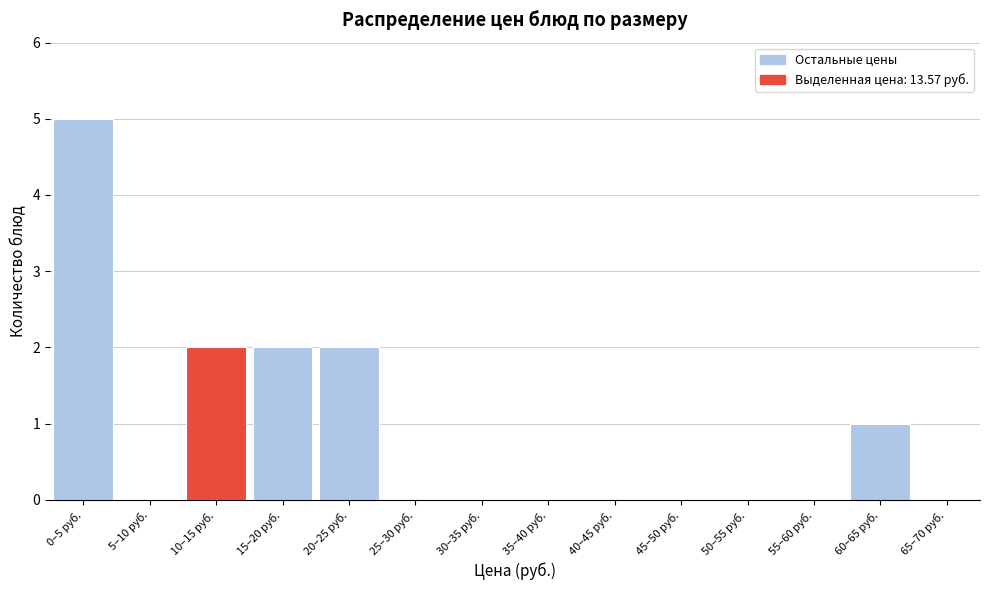

Reading left to right, what are all the values shown in this chart?

0–5 руб.=5	5–10 руб.=0	10–15 руб.=2	15–20 руб.=2	20–25 руб.=2	25–30 руб.=0	30–35 руб.=0	35–40 руб.=0	40–45 руб.=0	45–50 руб.=0	50–55 руб.=0	55–60 руб.=0	60–65 руб.=1	65–70 руб.=0